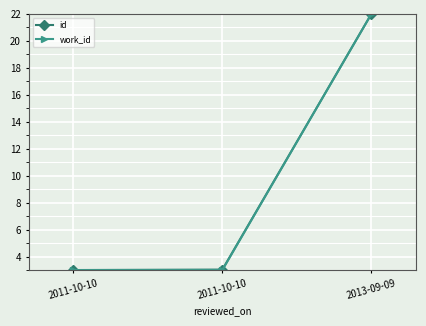

What is the average value of the work_id series?

9.3